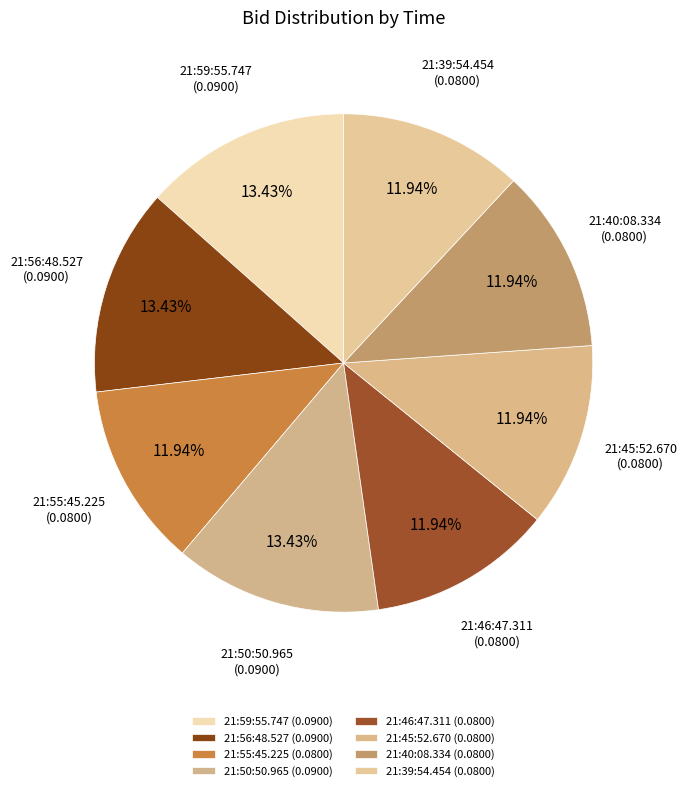

How many slices are in this pie chart?

8